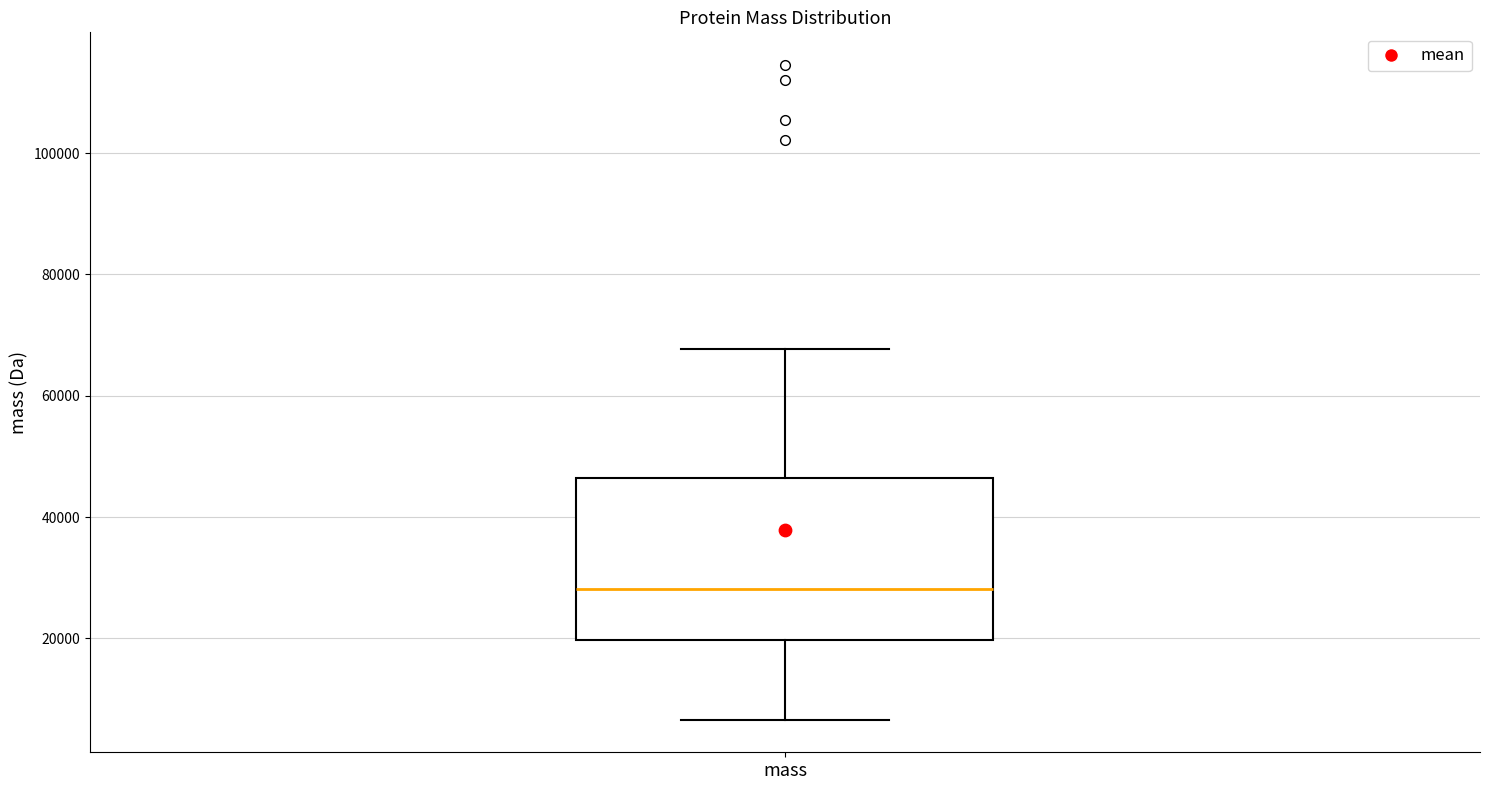

Where is the upper edge of the box for mass on the y-axis? The values are not printed on the chart, so give them approximately, as read against the axis.

46000